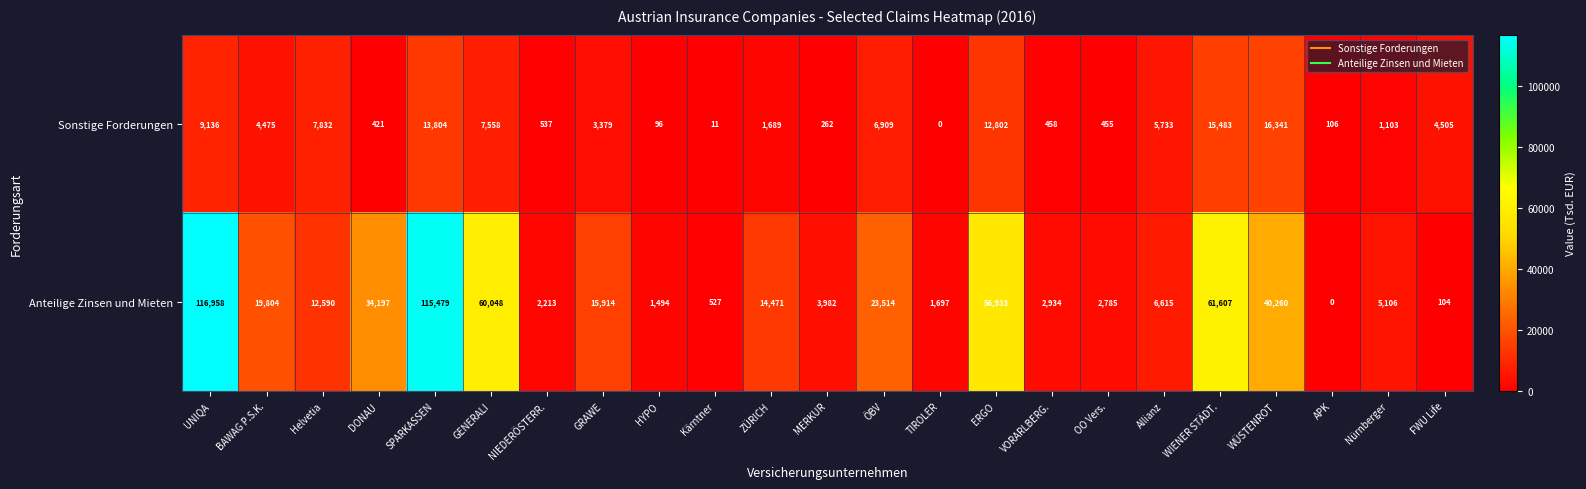

At which category is the sum across all series the highest?

SPARKASSEN